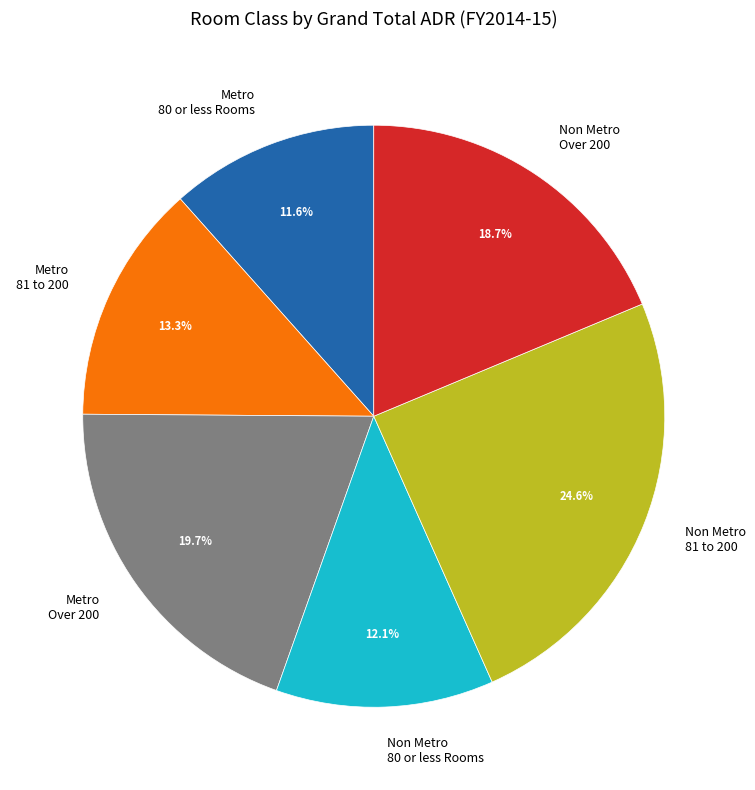

To the nearest percent, what portion does Non Metro 80 or less Rooms represent?

12%